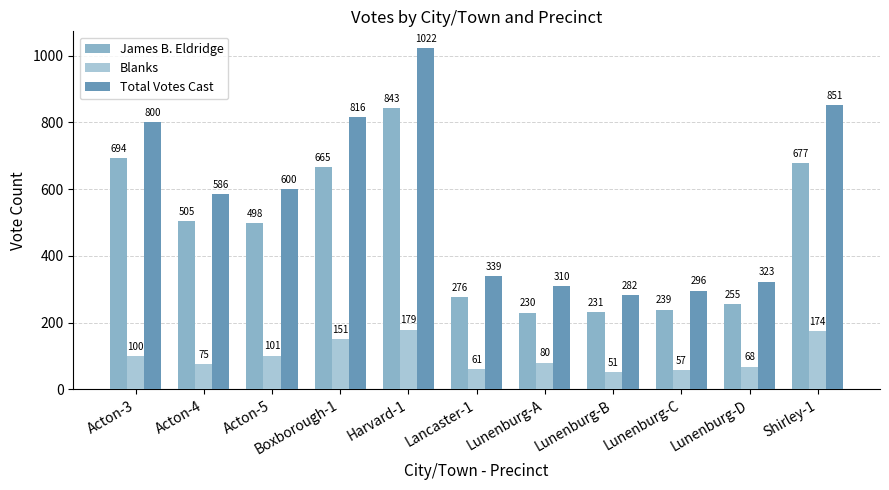

Is it true that Blanks equals 15 at Lunenburg-D?

False